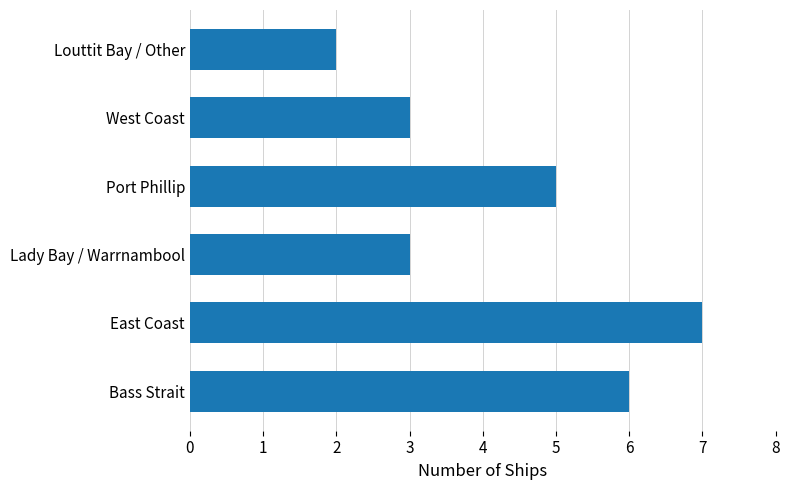

What is the maximum value shown in the chart?

7